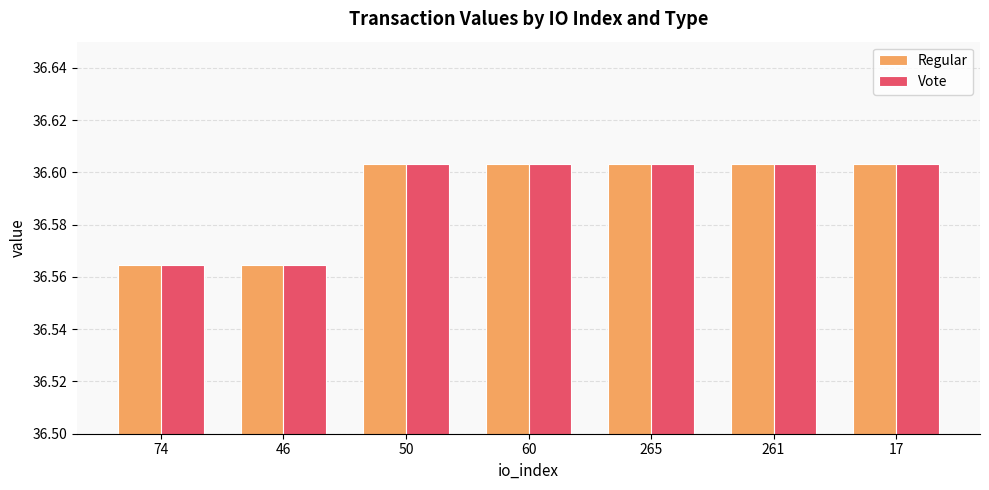

What position from the left is 17?

7